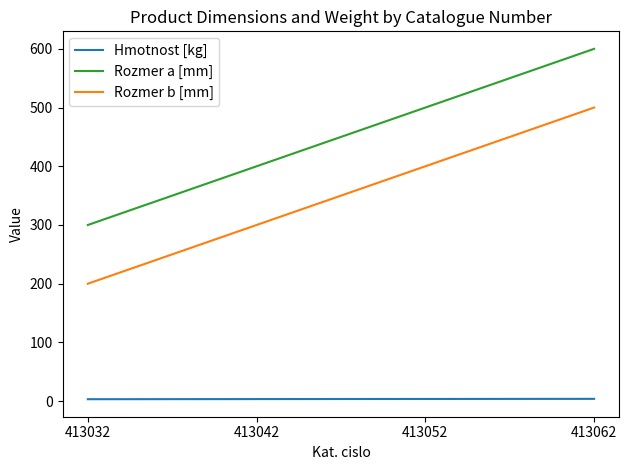

Is this an area chart (filled region under the line)?

No